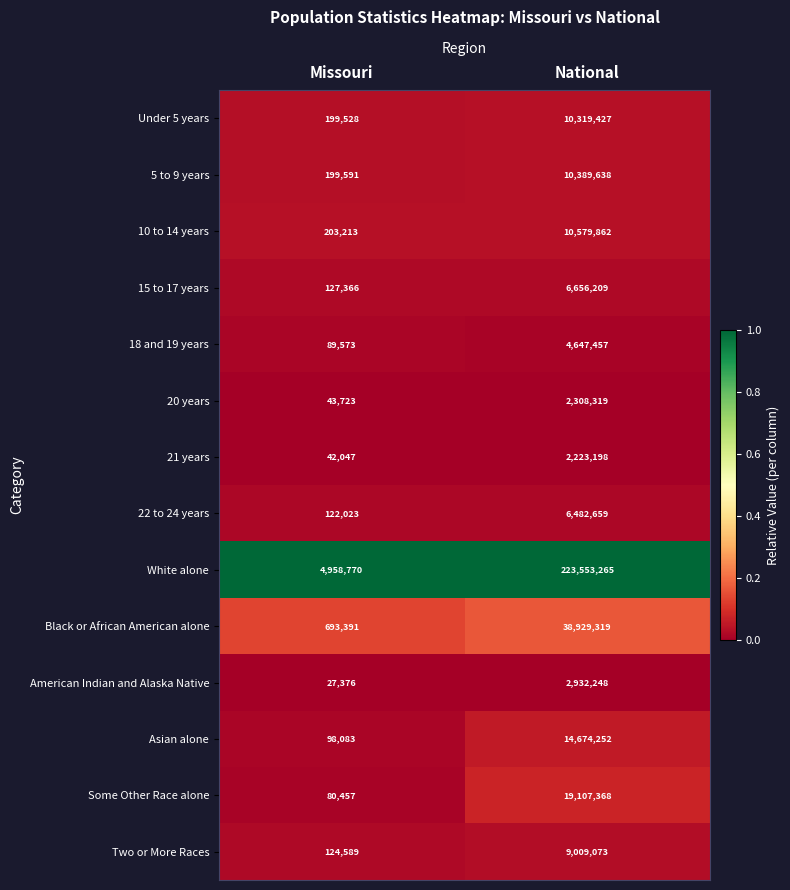

What is the maximum value shown in the chart?

223553265